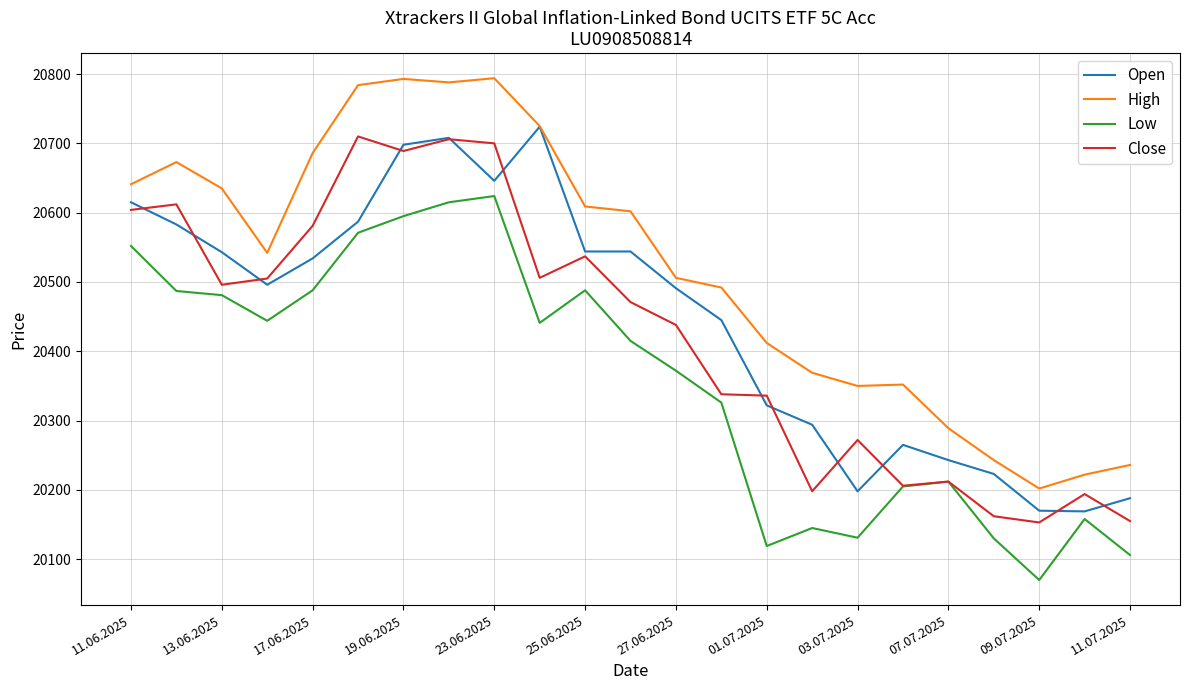

Count the number of categories in the chart.

23